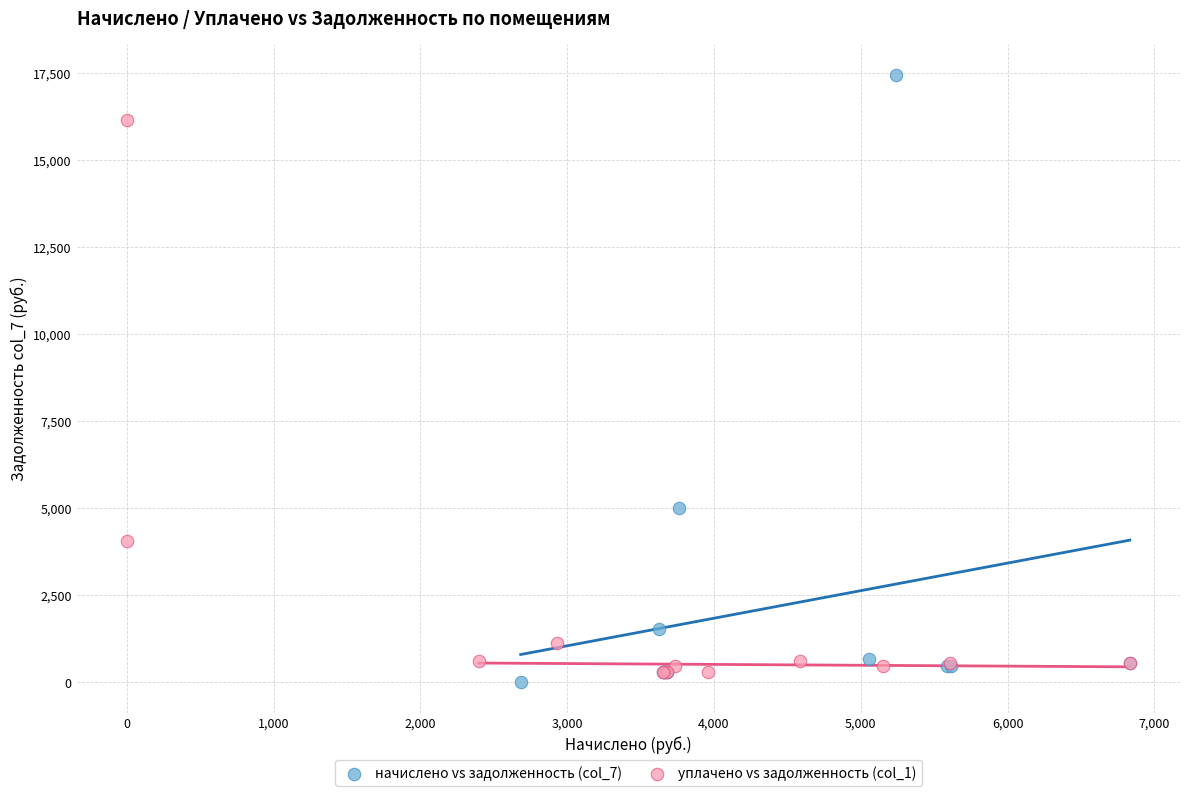

Which series has the widest spread of Y values?

начислено vs задолженность (col_7)